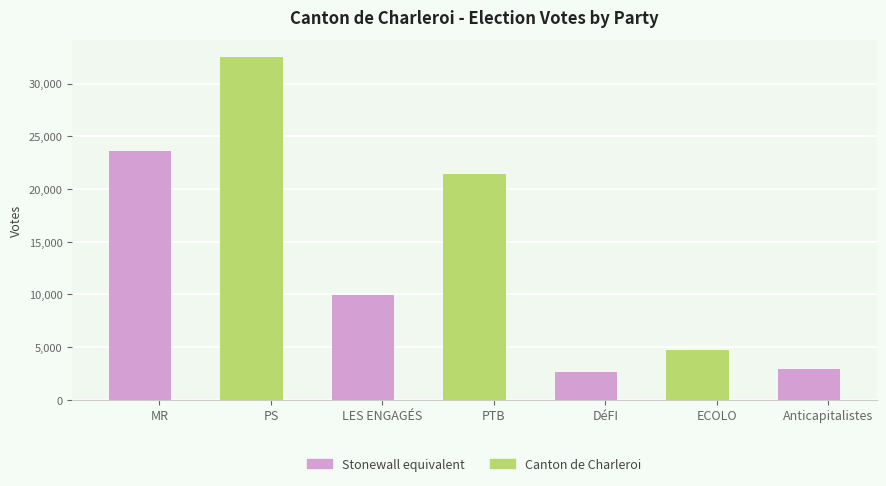

At which label does the data first exceed 9932?

MR